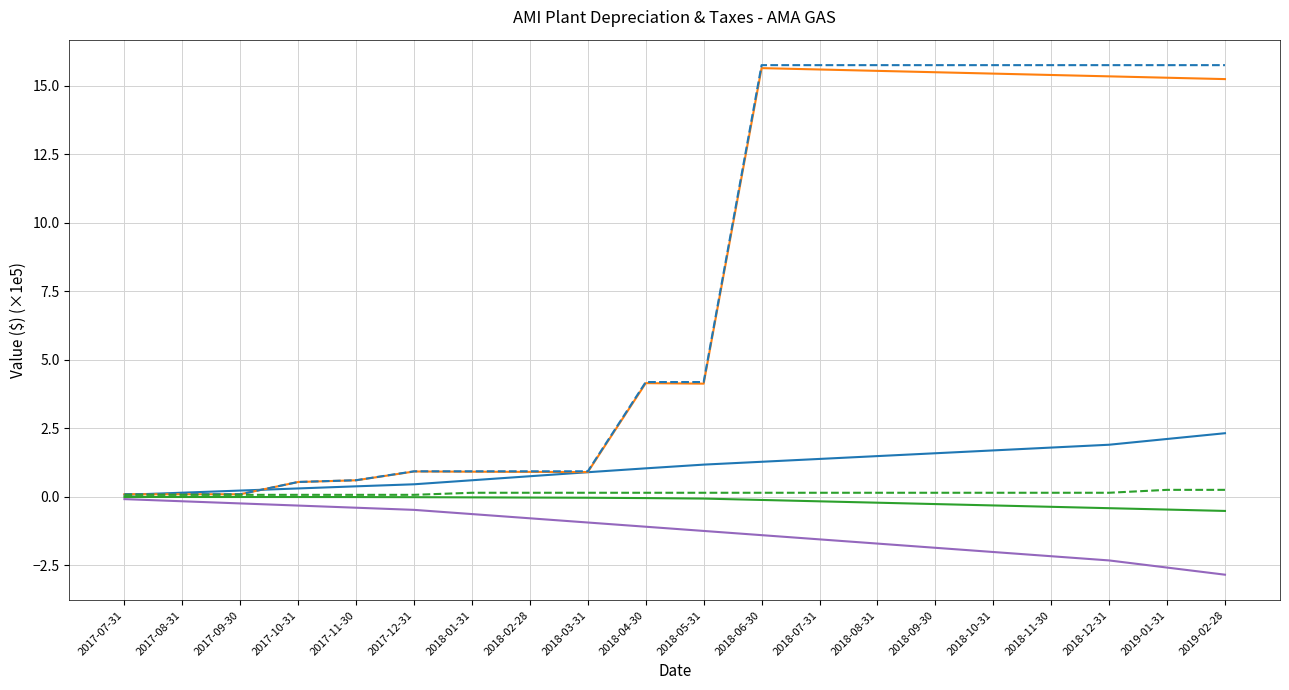

Is the value of Acc Depr Tax (col_6) at 2017-08-31 greater than the value of Net Book Value Book (col_8) at 2018-08-31?

No